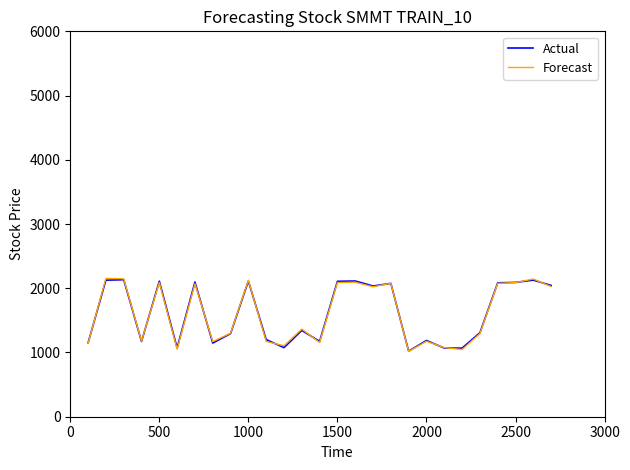

What is the minimum value shown in the chart?

1016.9